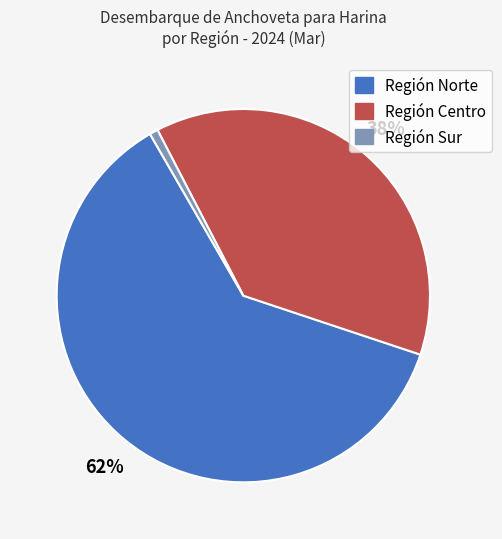

Is it true that Región Centro is 32% of the pie?

False